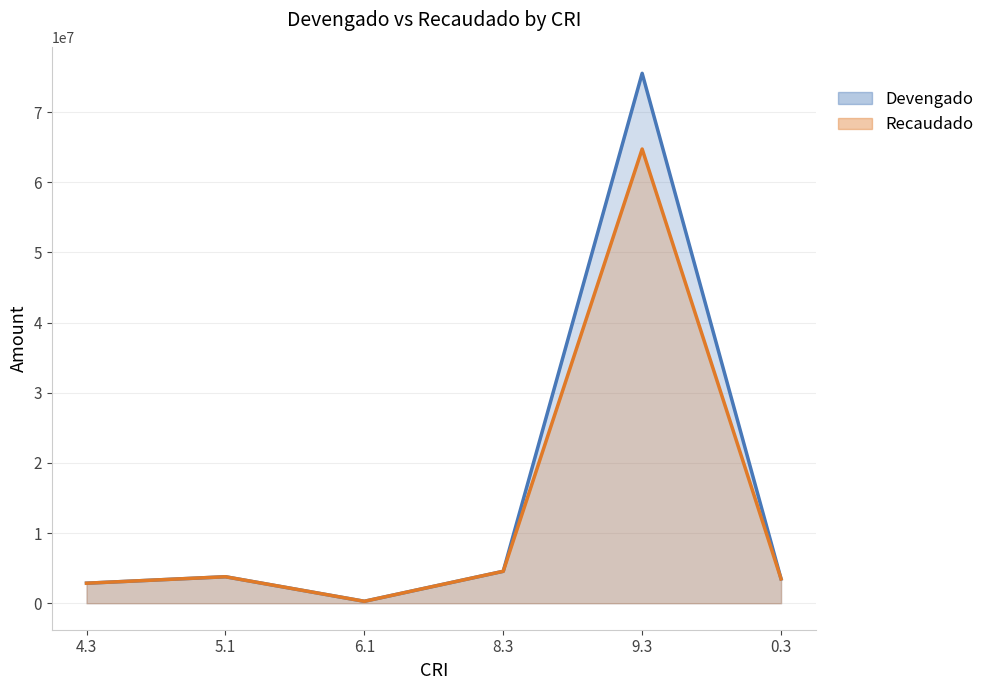

What is the total value across all series at 5.1?

7550657.4